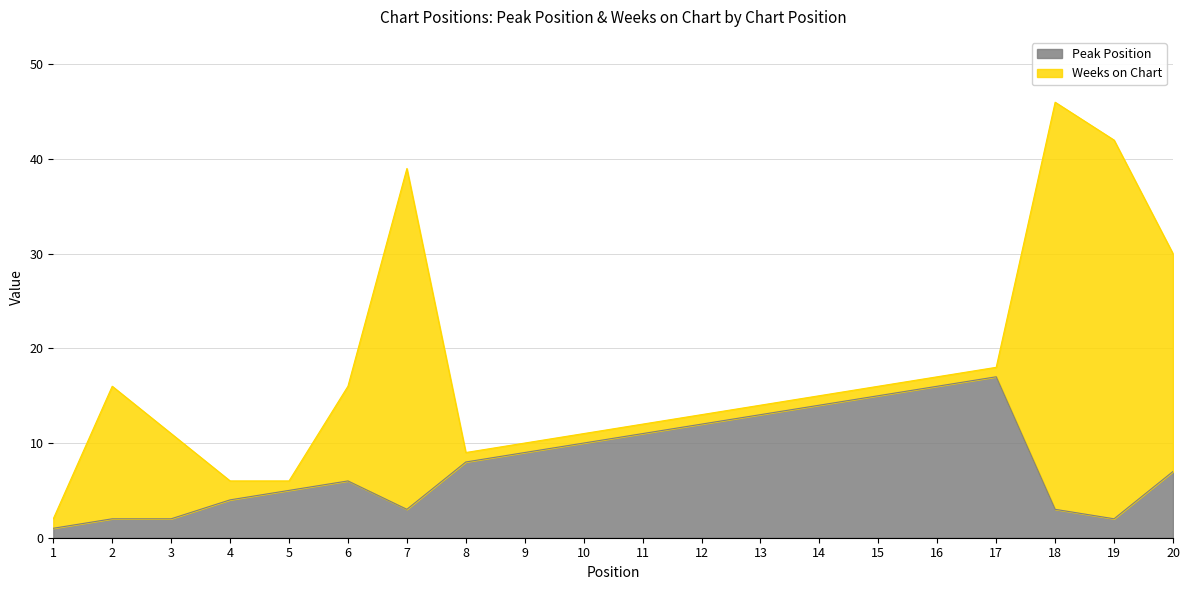

Which has a higher value, 1 or 12?

12